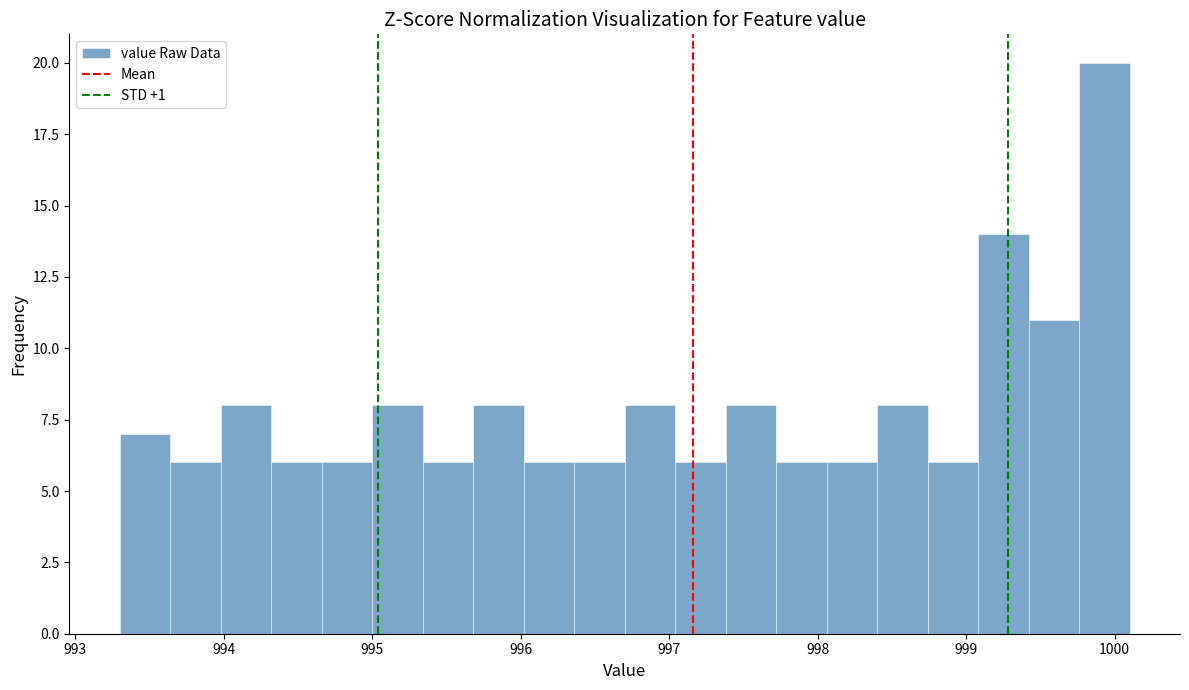

Around what value on the x-axis is the tallest bar? Give the approximate position of its centre, as read against the axis.

999.9